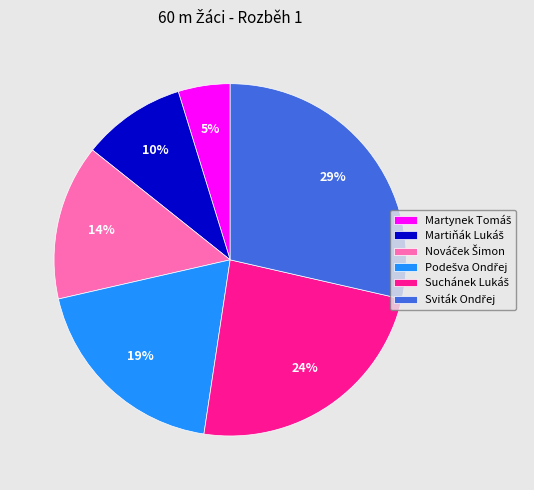

Is there a majority slice in this chart?

No